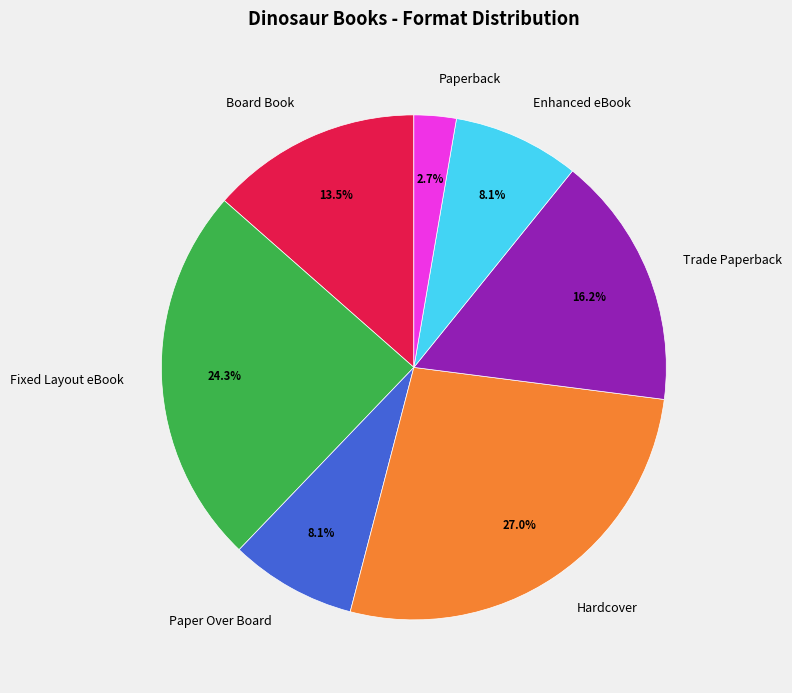

To the nearest percent, what is the difference between the Hardcover and Enhanced eBook slice percentages?

19%